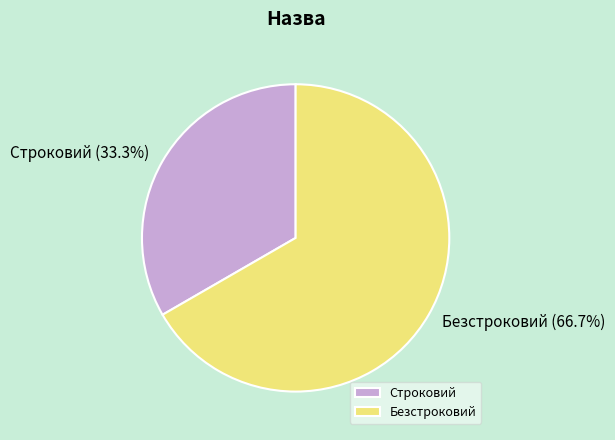

Between Строковий and Безстроковий, which is larger?

Безстроковий